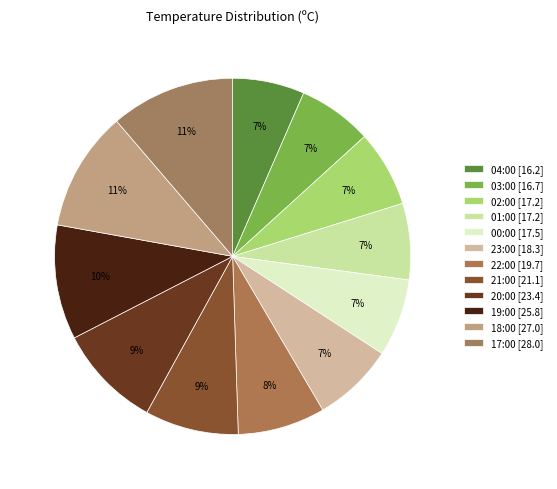

Rank the categories by value from highest to lowest.

17:00, 18:00, 19:00, 20:00, 21:00, 22:00, 23:00, 00:00, 02:00, 01:00, 03:00, 04:00